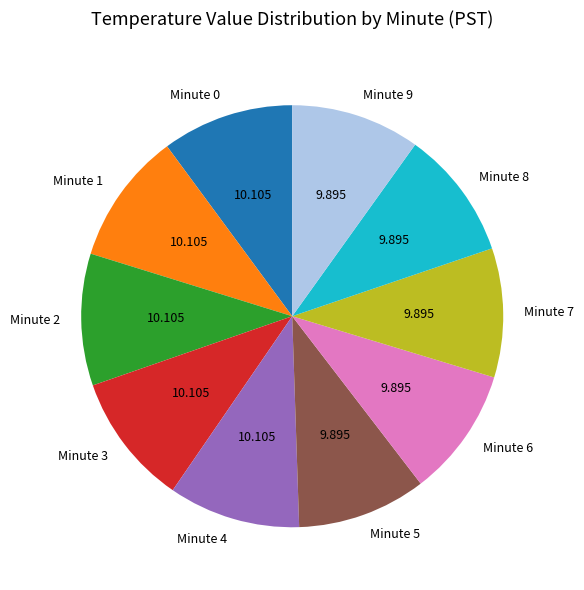

Do Minute 6 and Minute 9 together represent more than half of the pie?

No